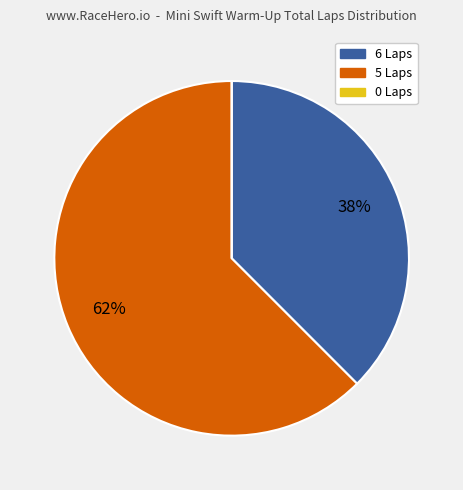

Is there any slice that represents more than half of the pie?

Yes